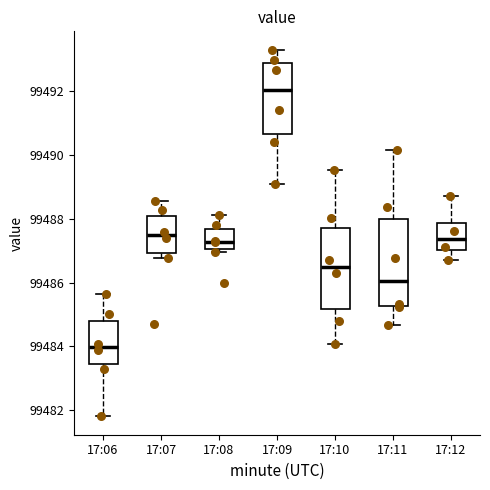

Reading left to right, read every box against the y-axis: the position of its median line, the range the box covers, and the ends of its whiskers. The values are not printed on the chart, so give them approximately, as read against the axis.

17:06: median 99484.0, box 99483.4 to 99484.8, whiskers 99481.8 to 99485.6
17:07: median 99487.4, box 99487.0 to 99488.0, whiskers 99486.8 to 99488.6
17:08: median 99487.2, box 99487.0 to 99487.6, whiskers 99487.0 (just below the box's lower edge) to 99488.2
17:09: median 99492.0, box 99490.6 to 99492.8, whiskers 99489.0 to 99493.4
17:10: median 99486.6, box 99485.2 to 99487.8, whiskers 99484.0 to 99489.6
17:11: median 99486.0, box 99485.2 to 99488.0, whiskers 99484.6 to 99490.2
17:12: median 99487.4, box 99487.0 to 99487.8, whiskers 99486.8 to 99488.8